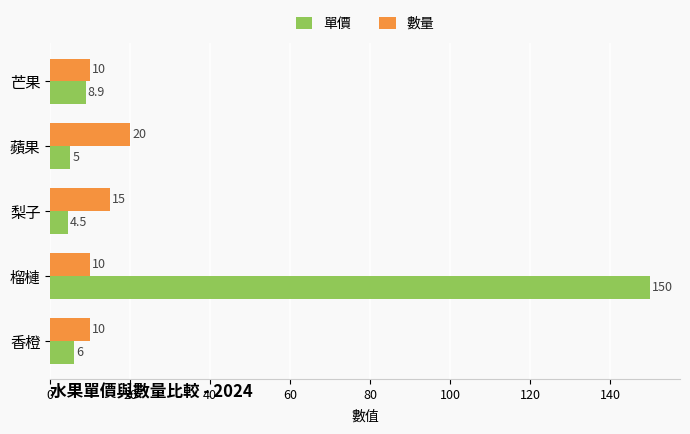

List the series in order of their overall mean, highest first.

單價, 數量